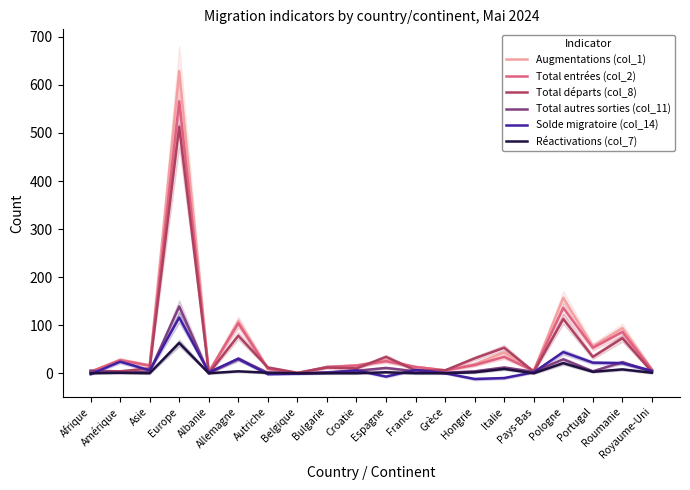

Where does the Augmentations (col_1) series first go above 16?

Amérique